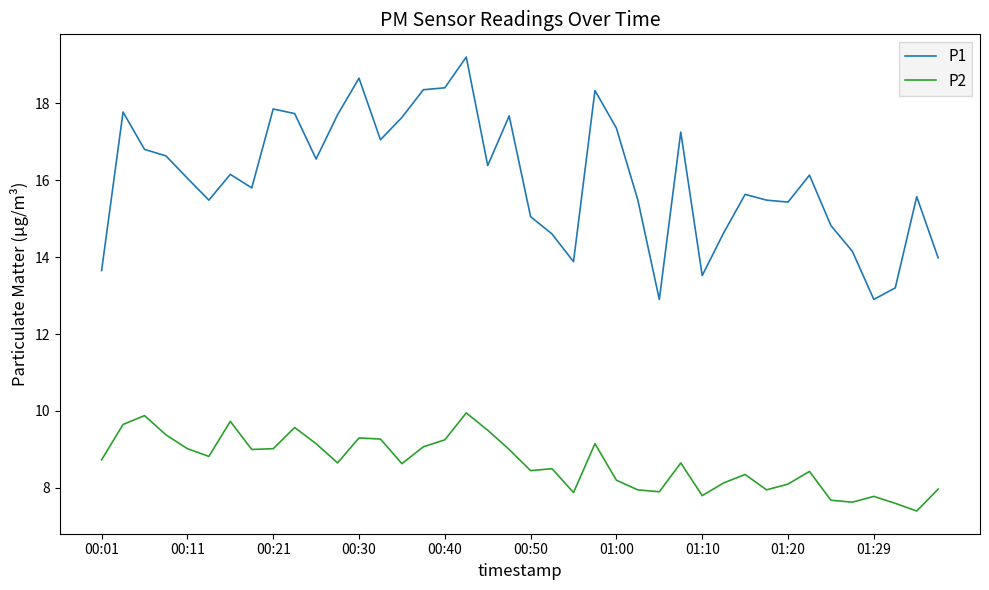

What is the minimum value shown in the chart?

7.4